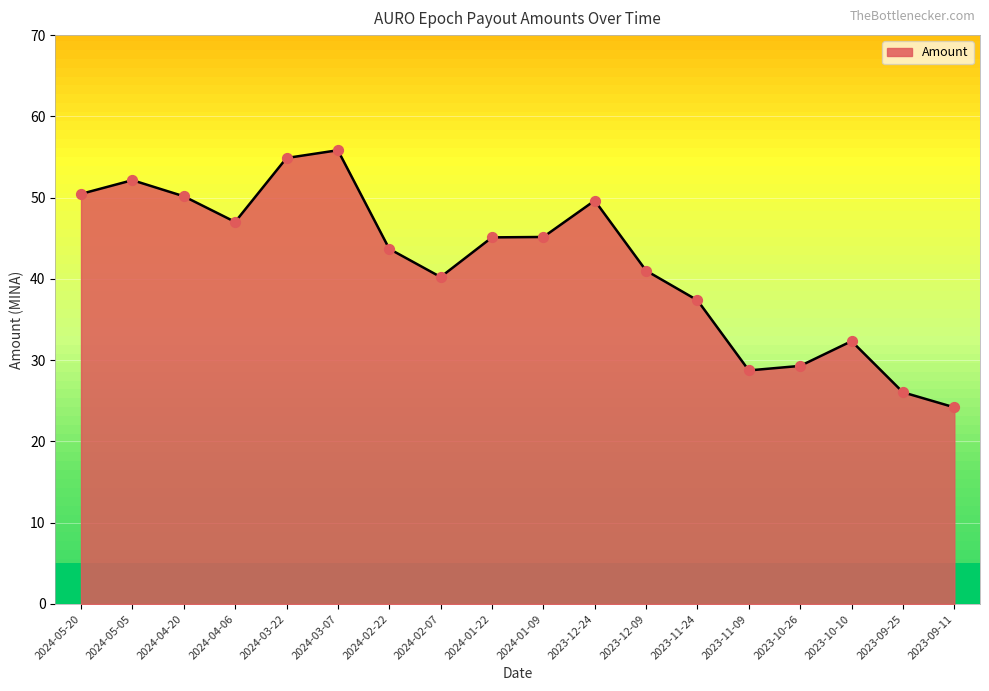

What is the ratio of the value at 2024-04-06 to the value at 2024-04-20?

0.9